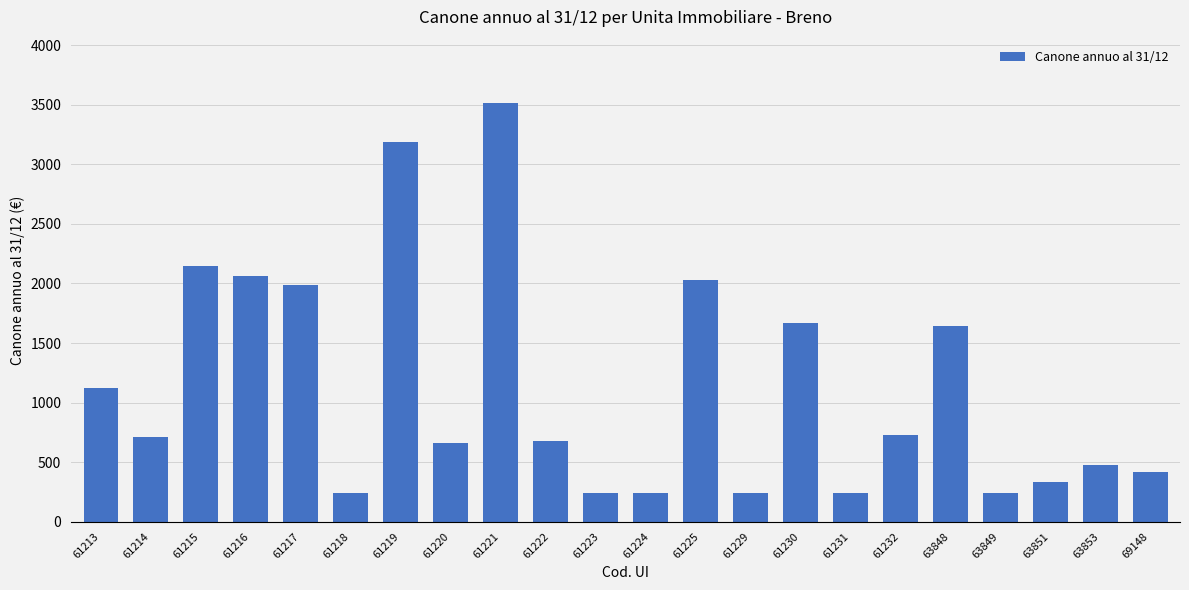

At which category does the chart reach its peak across all series?

61221